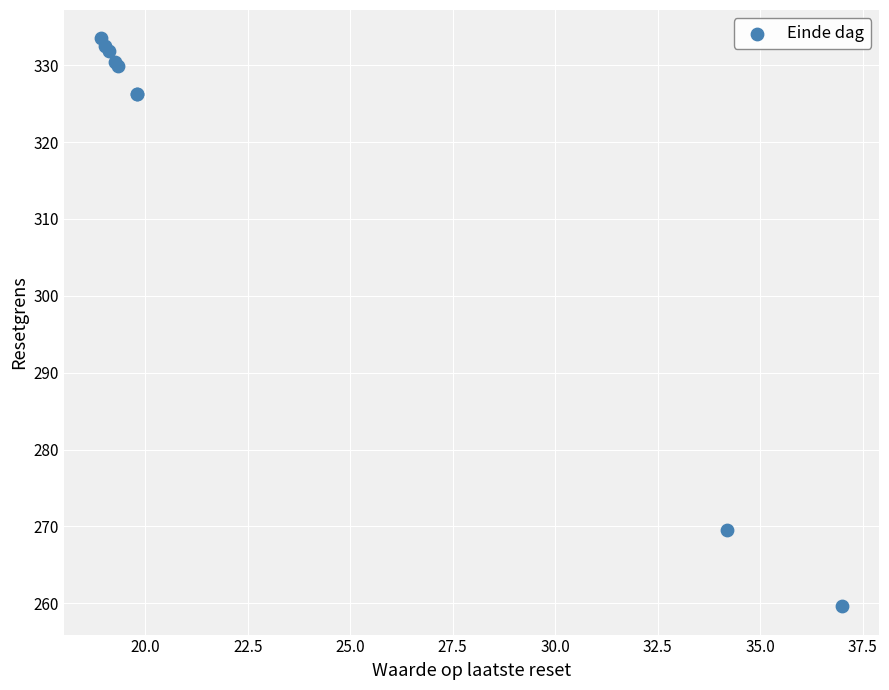

What Y value in the scatter plot is closest to 296?

269.5